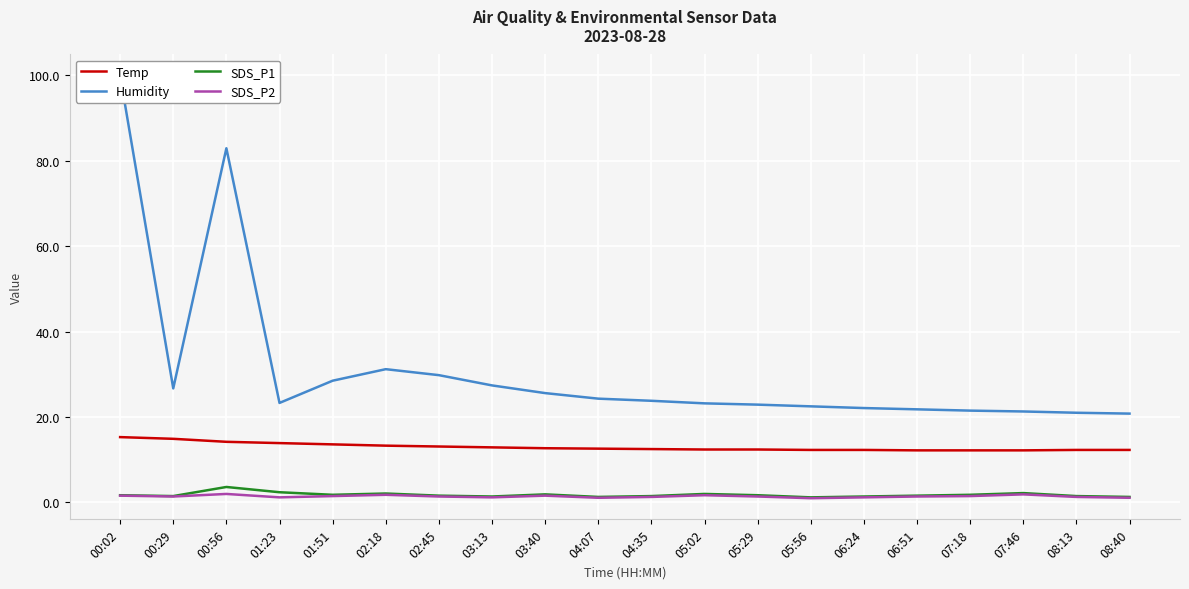

What is the difference between the SDS_P1 values at 00:56 and 04:07?

2.3